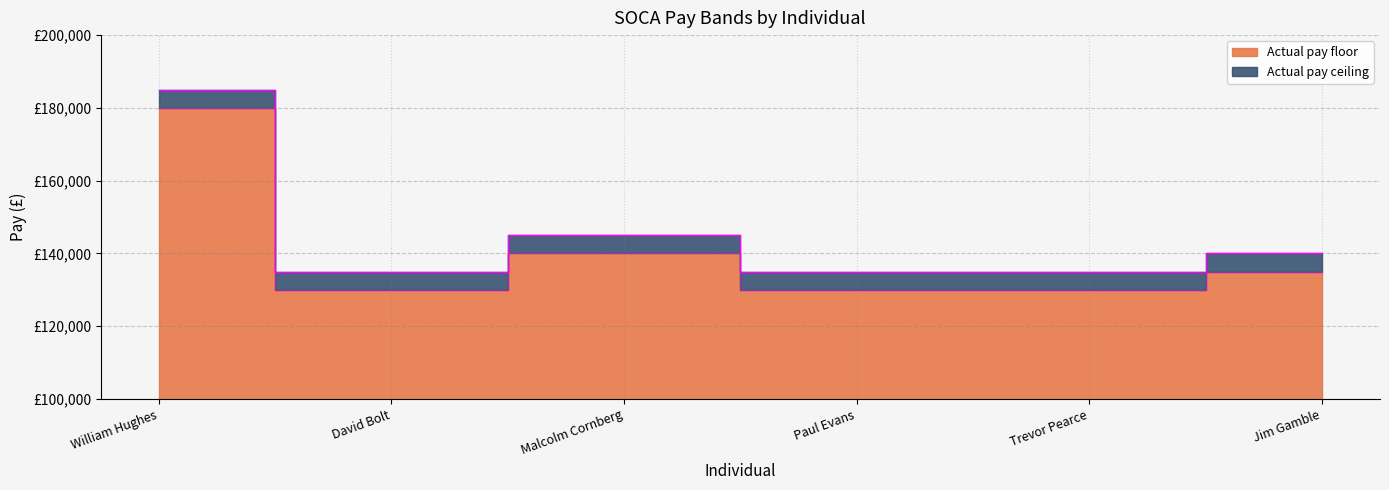

What is the difference between the highest and lowest values at William Hughes?

5000